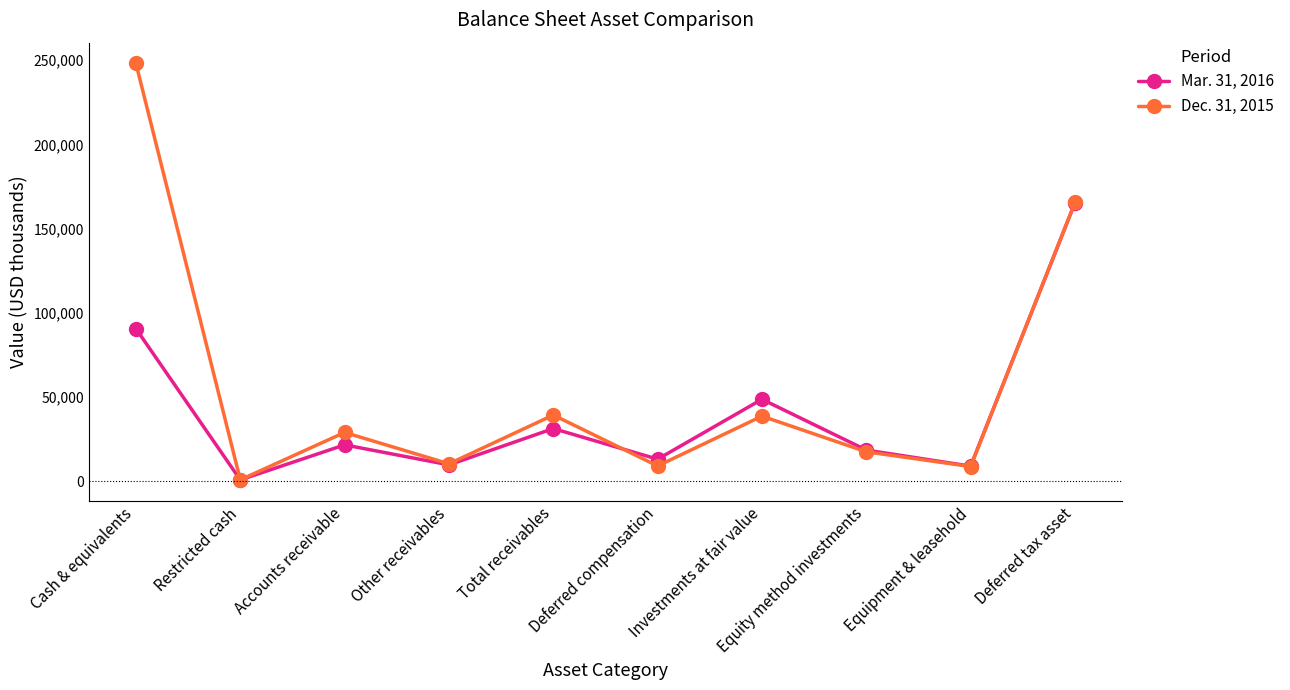

What are all the series names shown in the legend?

Mar. 31, 2016, Dec. 31, 2015